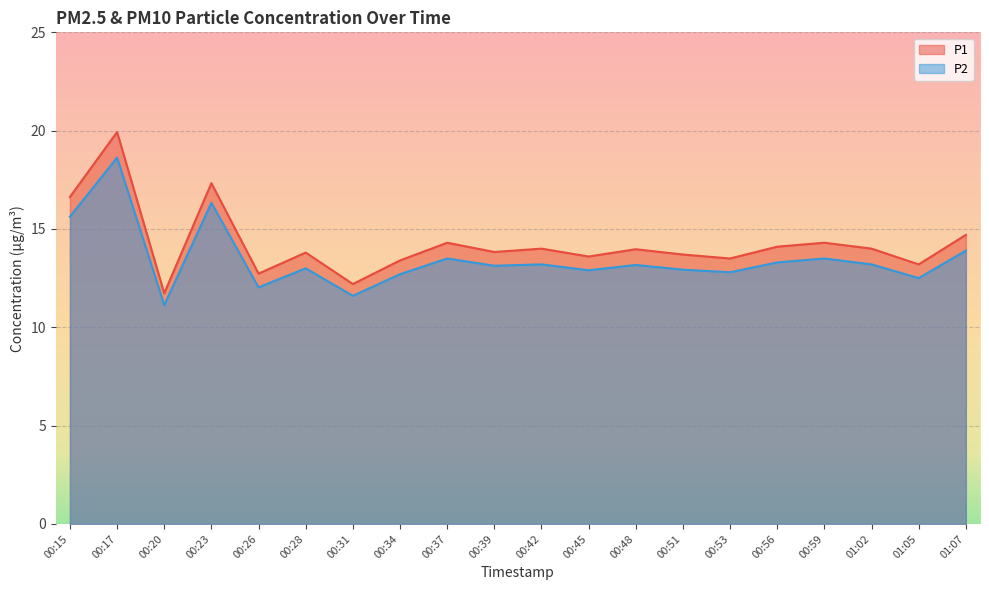

What is the sum of the P1 values at 00:45 and 00:53?

27.1